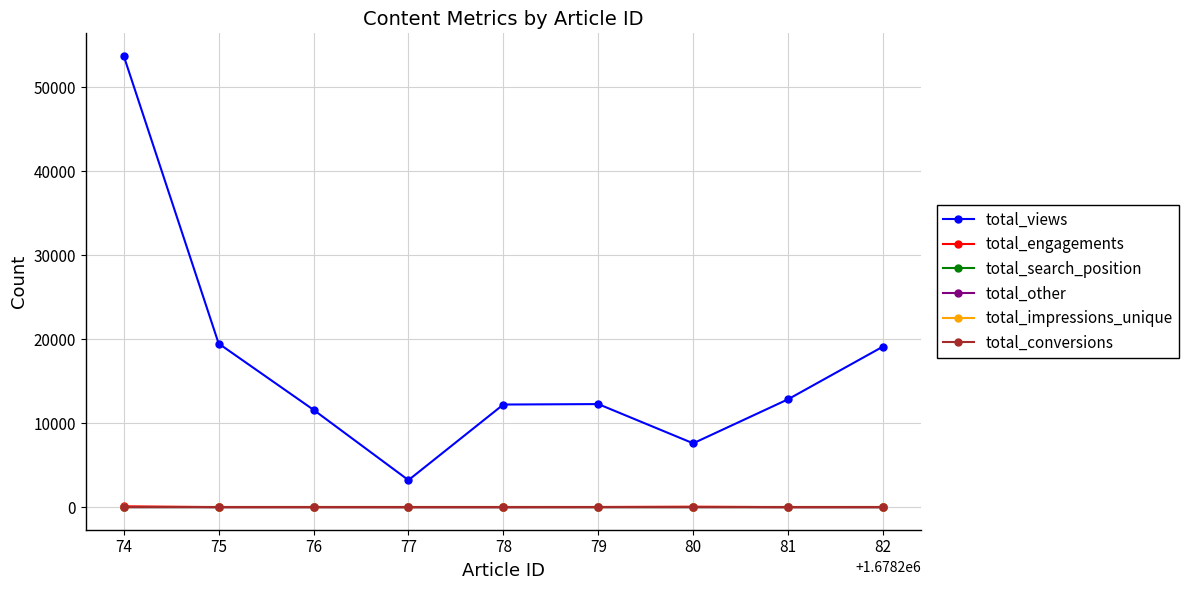

How many lines are shown in the chart?

6